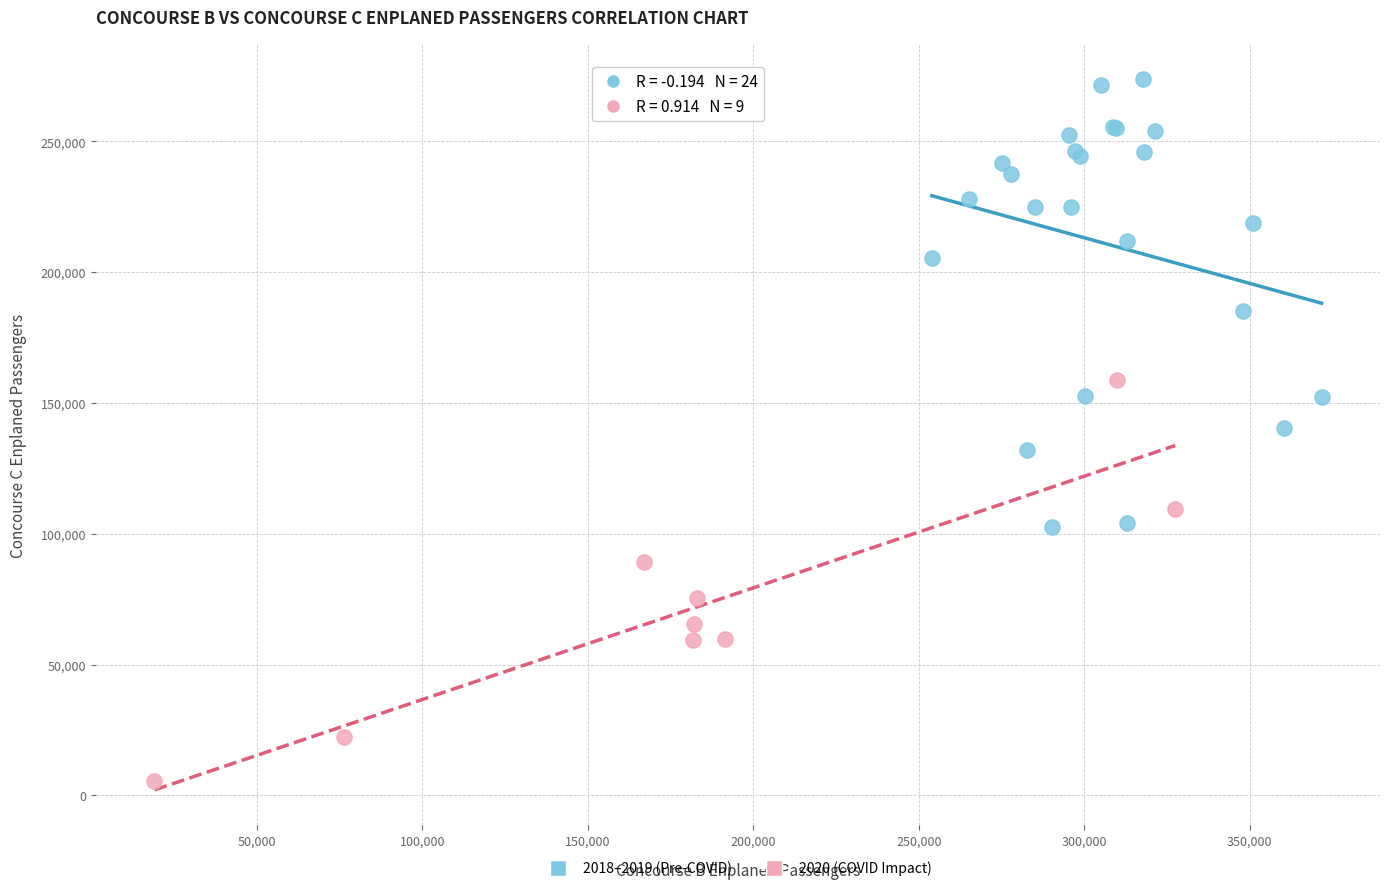

Which series has the widest spread of Y values?

2018–2019 (Pre-COVID)